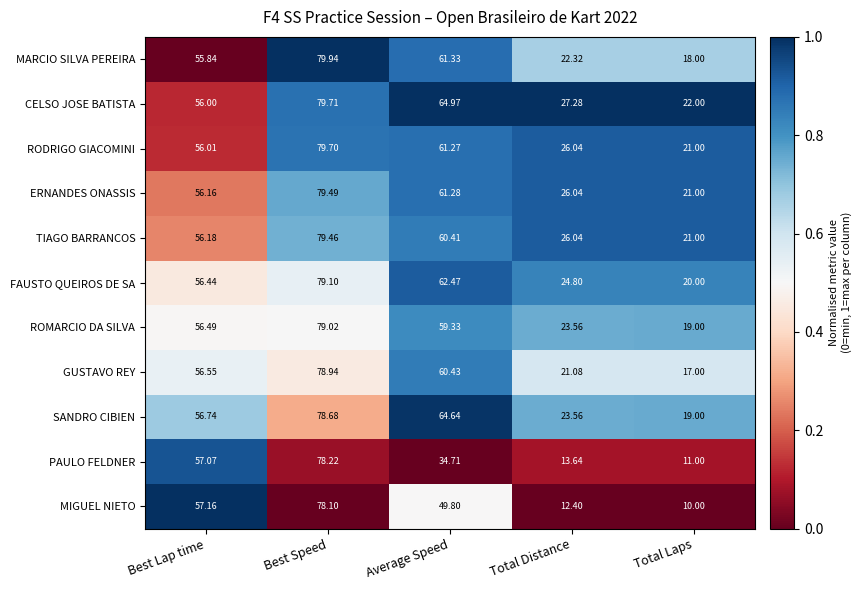

At which label is MIGUEL NIETO closest to 44?

Average Speed